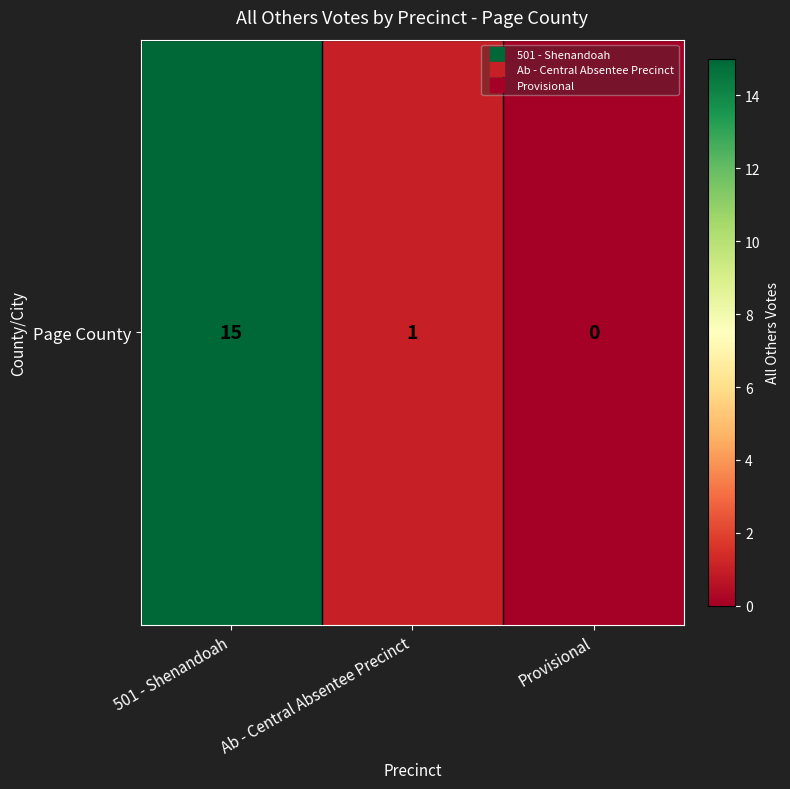

What is the difference between the values at Provisional and Ab - Central Absentee Precinct?

1